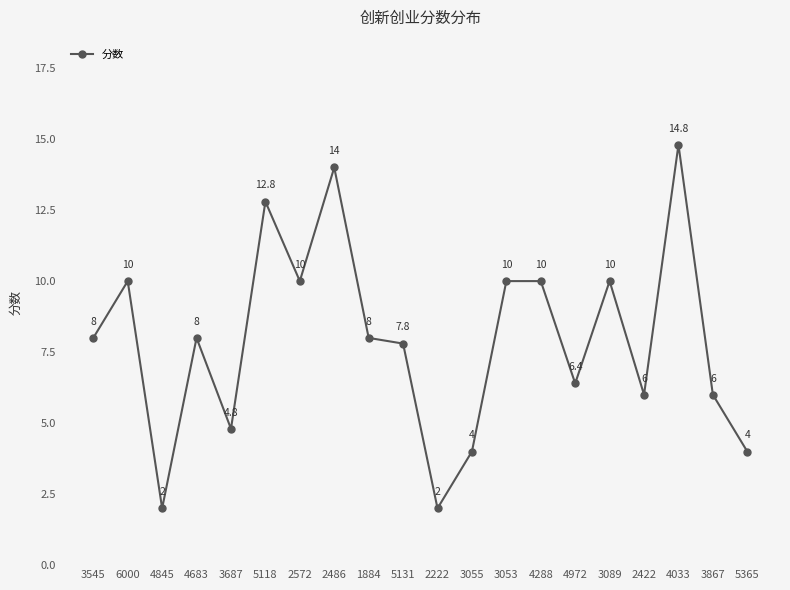

Does the chart display data point markers on the line(s)?

Yes